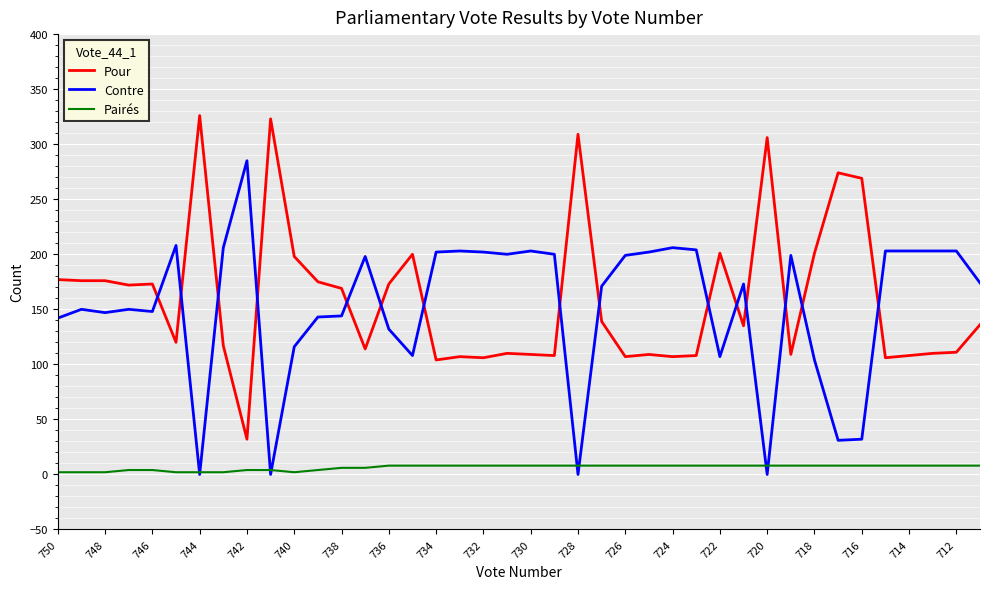

Which category has the highest value in the Pairés series?

736